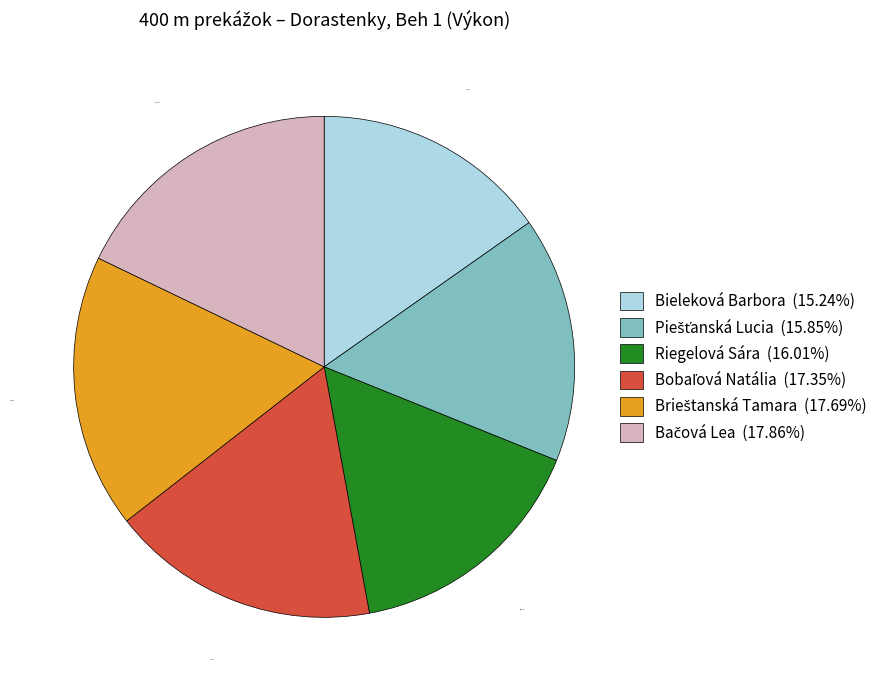

Does Riegelová Sára (16.01%) account for over 50% of the chart?

No